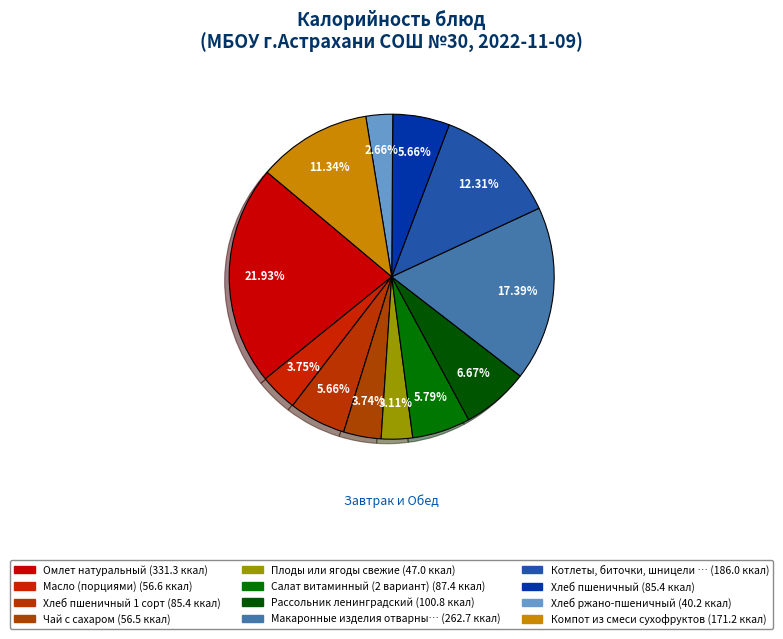

How many segments does this pie chart have?

12